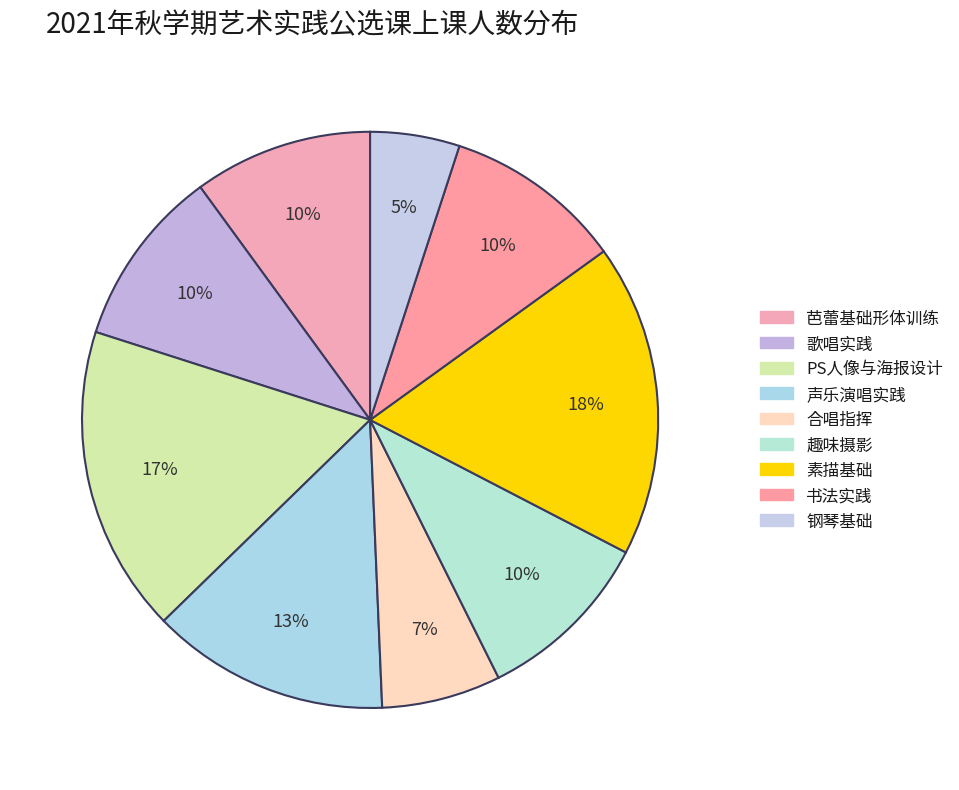

Combined, do 钢琴基础 and 书法实践 account for over 50%?

No